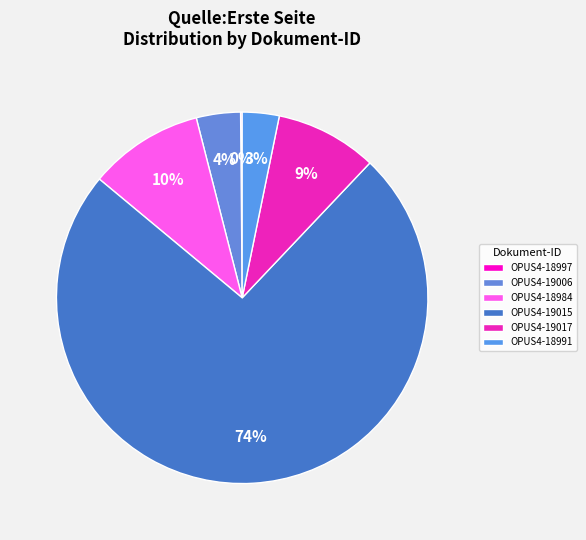

Do OPUS4-19006 and OPUS4-18991 together represent more than half of the pie?

No